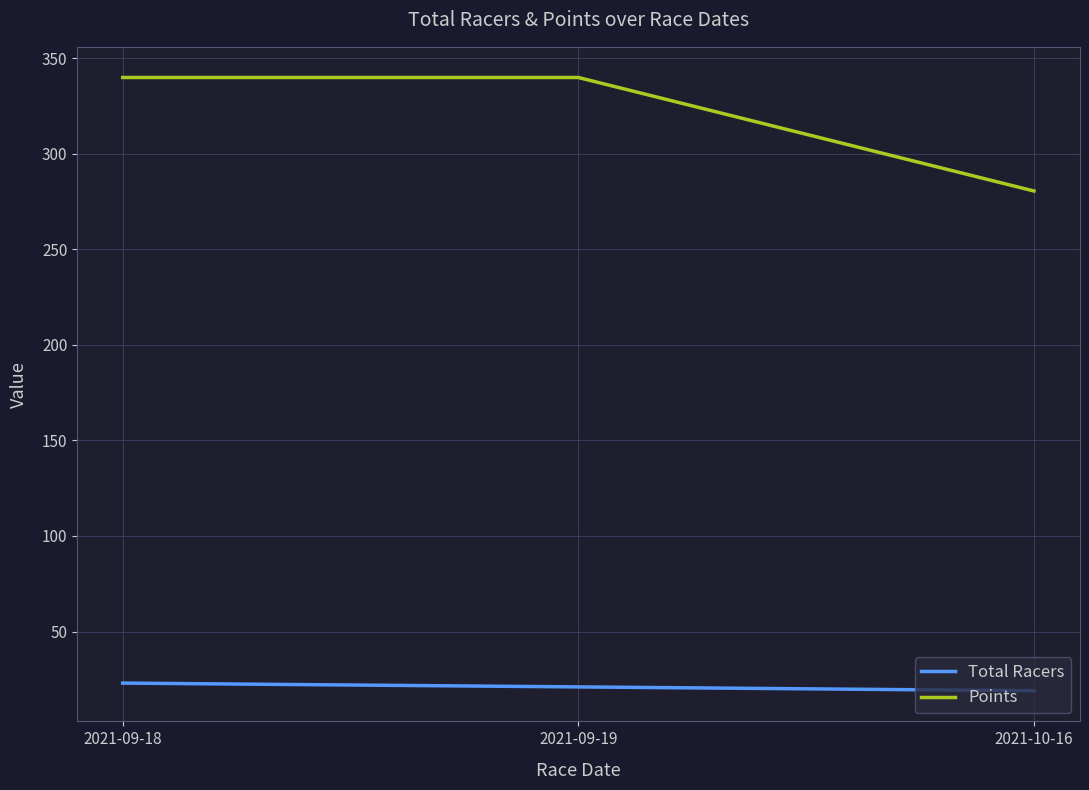

Is this an area chart (filled region under the line)?

No